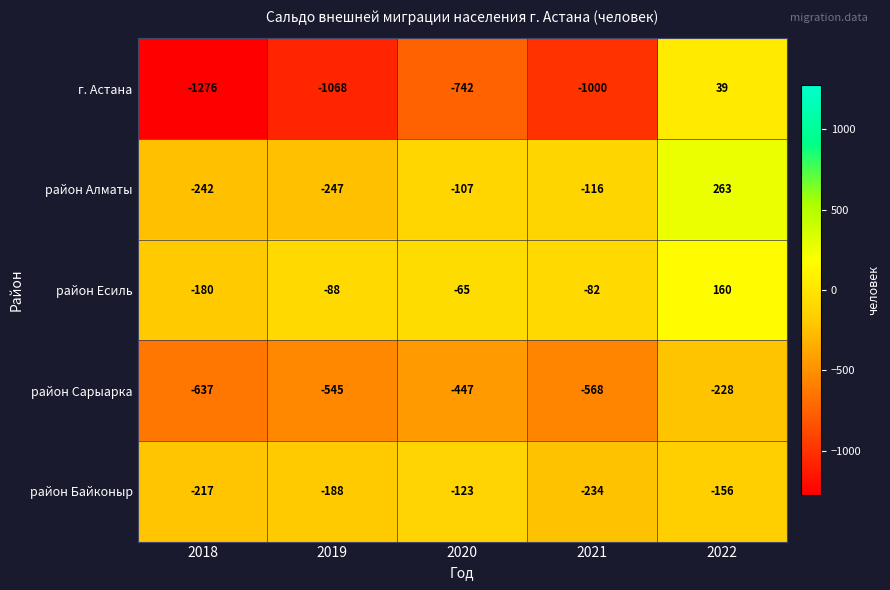

Reading left to right, transcribe all the data shown in this chart.

г. Астана: 2018=-1276	2019=-1068	2020=-742	2021=-1000	2022=39
район Алматы: 2018=-242	2019=-247	2020=-107	2021=-116	2022=263
район Есиль: 2018=-180	2019=-88	2020=-65	2021=-82	2022=160
район Сарыарка: 2018=-637	2019=-545	2020=-447	2021=-568	2022=-228
район Байконыр: 2018=-217	2019=-188	2020=-123	2021=-234	2022=-156